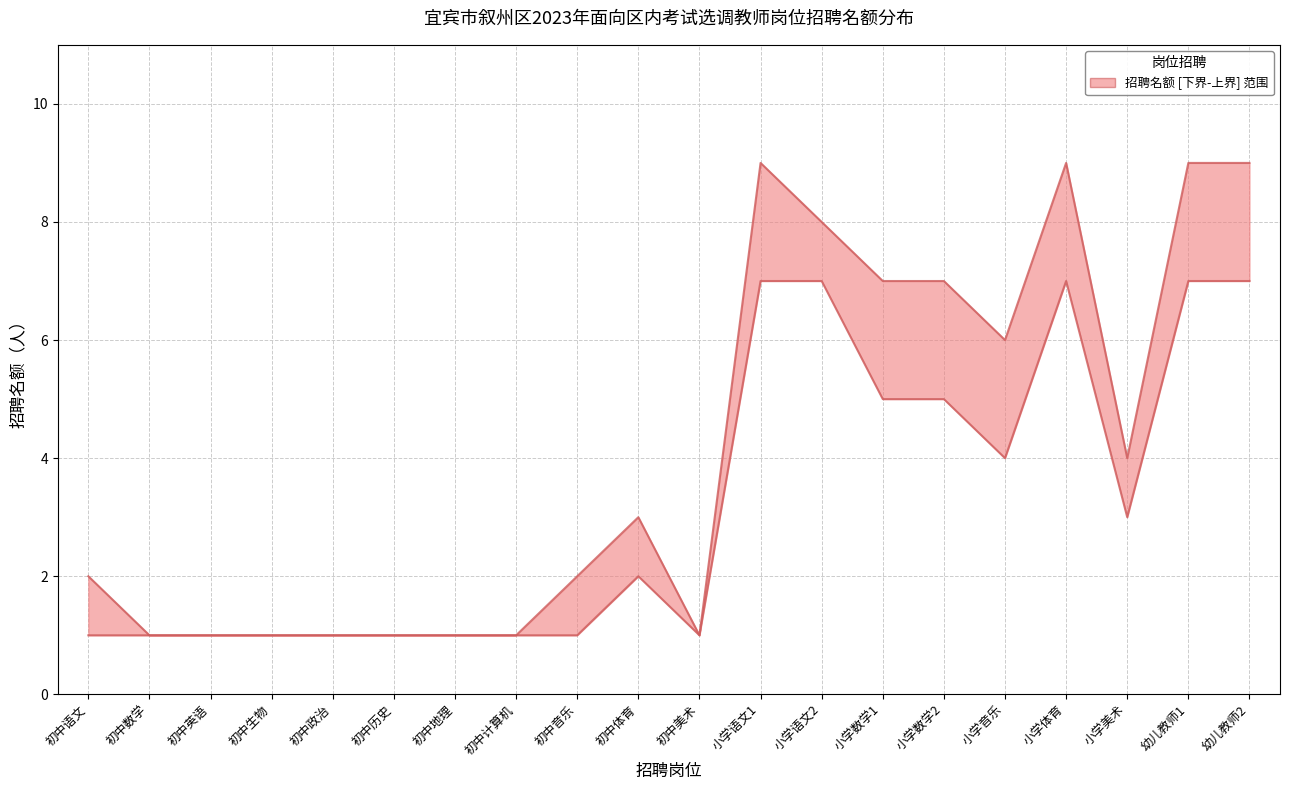

The 招聘名额_上界 series shows 1 at 初中美术. True or false?

True